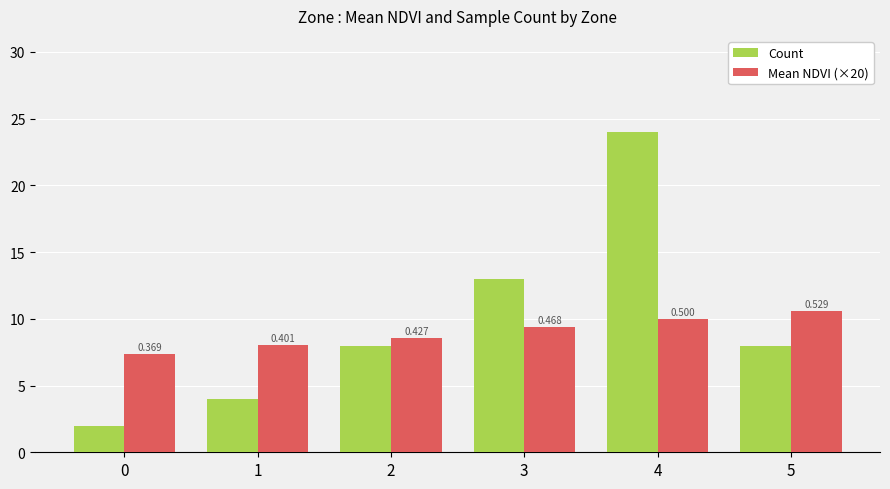

Rank the categories by Count value from lowest to highest.

0, 1, 2, 5, 3, 4